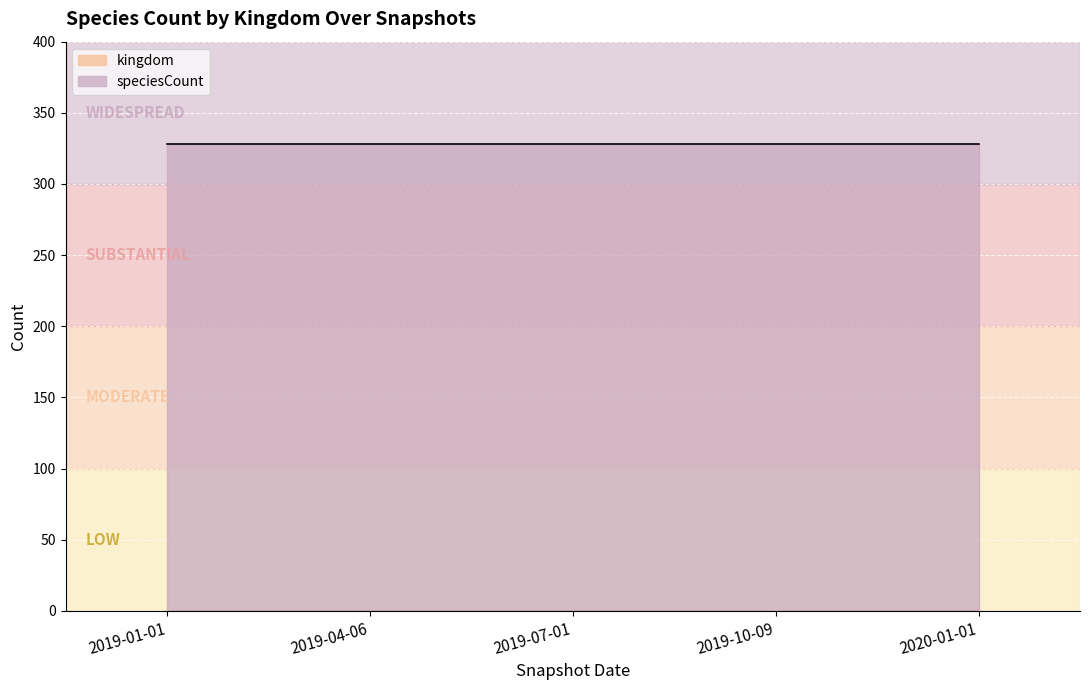

What is the spread (max minus min) of values at 2020-01-01?

326